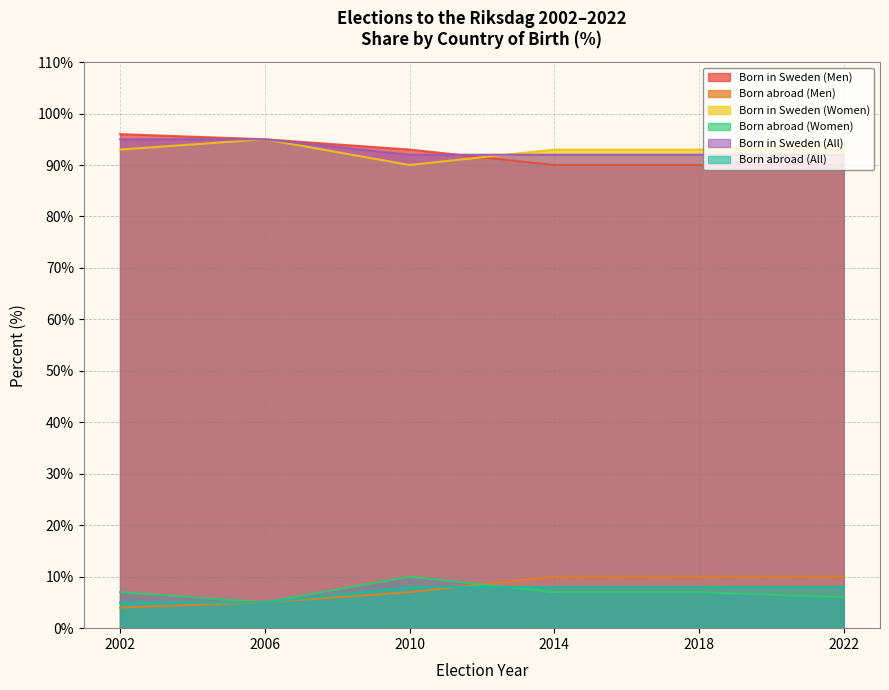

At which category does Born in Sweden (Women) reach its first local peak?

2006